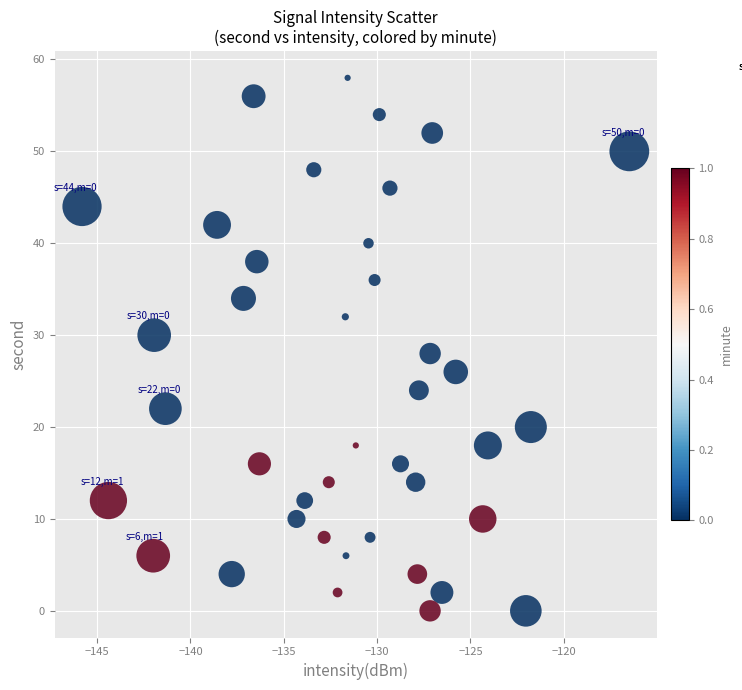

What is the range of Y values (max minus min)?

58